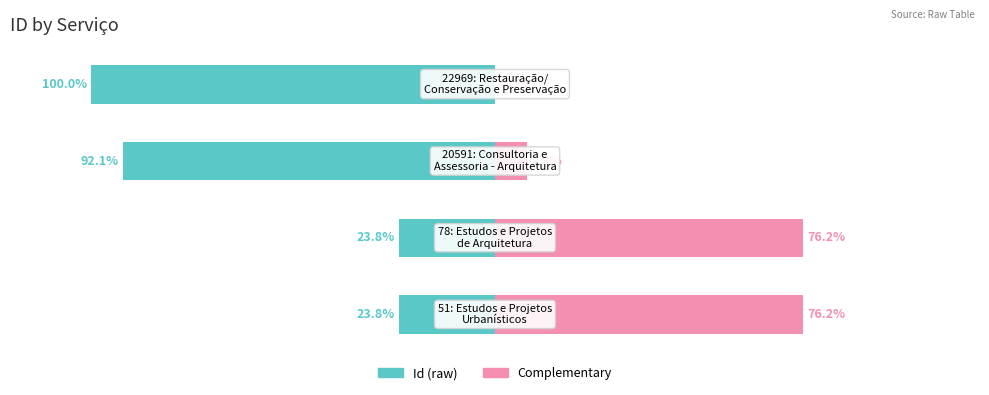

Is it true that Complementary equals 24.1 at 3?

False